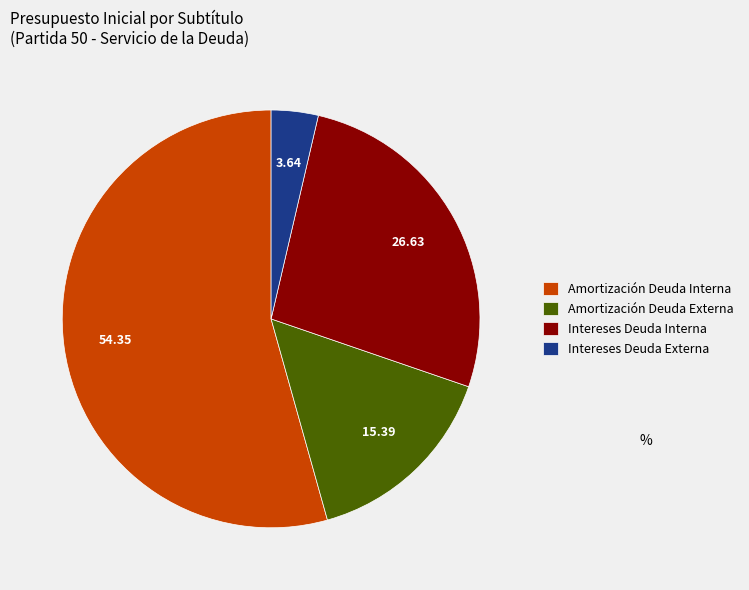

Which category has the smallest portion of the pie?

Intereses Deuda Externa